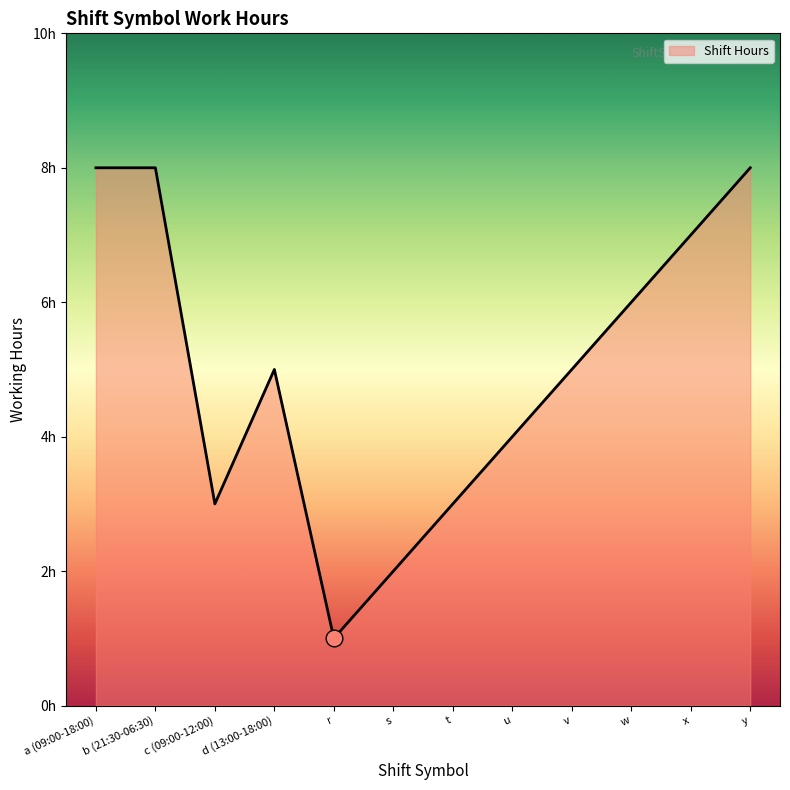

Is this an area chart (filled region under the line)?

Yes